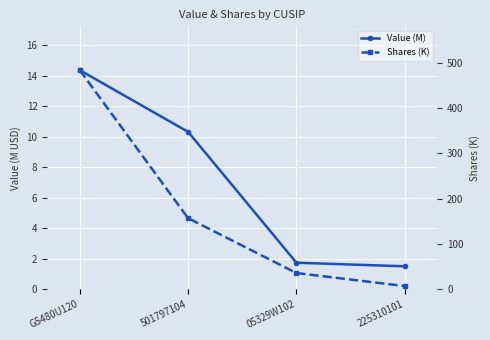

What is the average value of the Value (M) series?

7.0